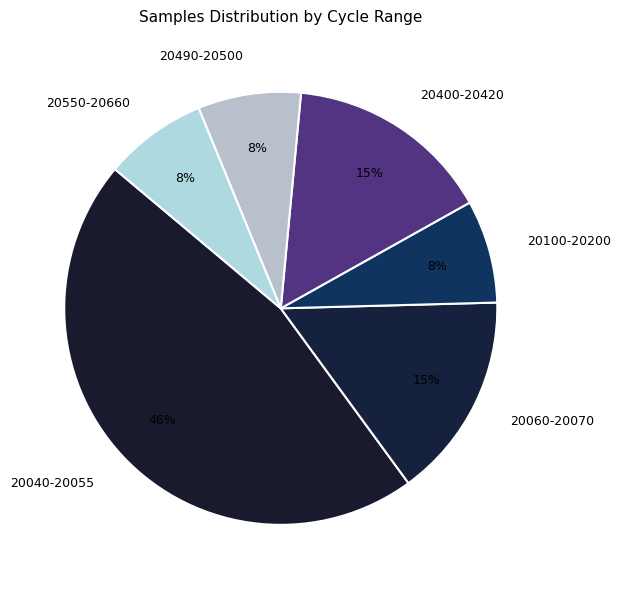

To the nearest percent, what portion does 20550-20660 represent?

8%